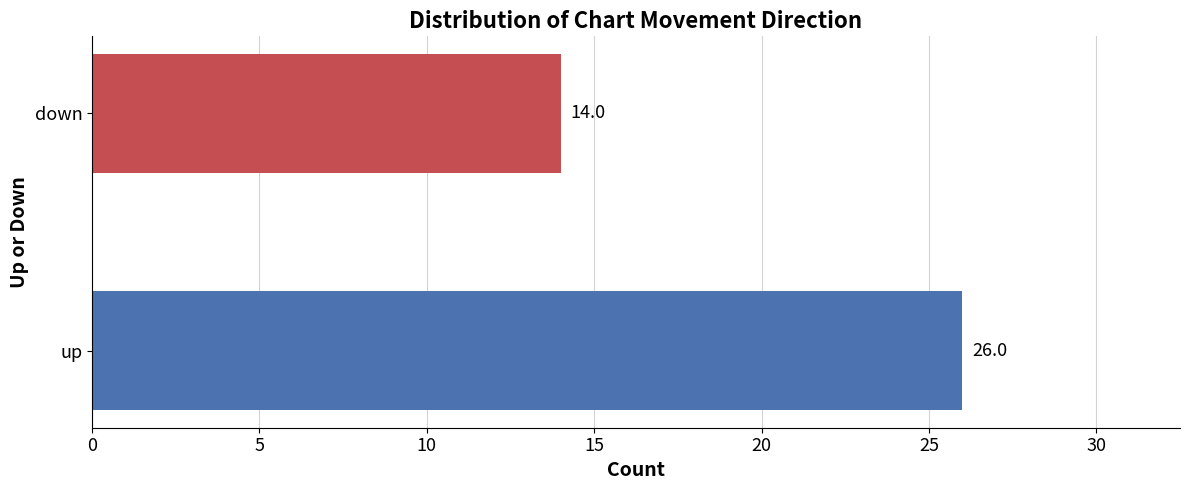

What is the approximate value at down, to the nearest 5?

15